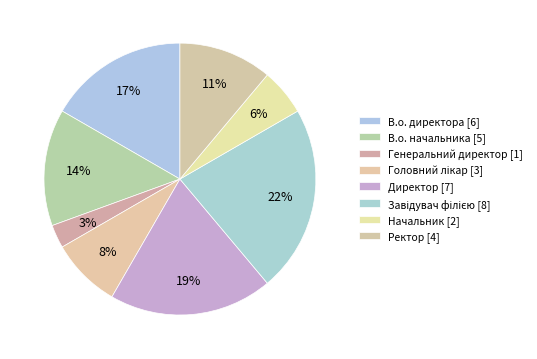

How many slices are in this pie chart?

8